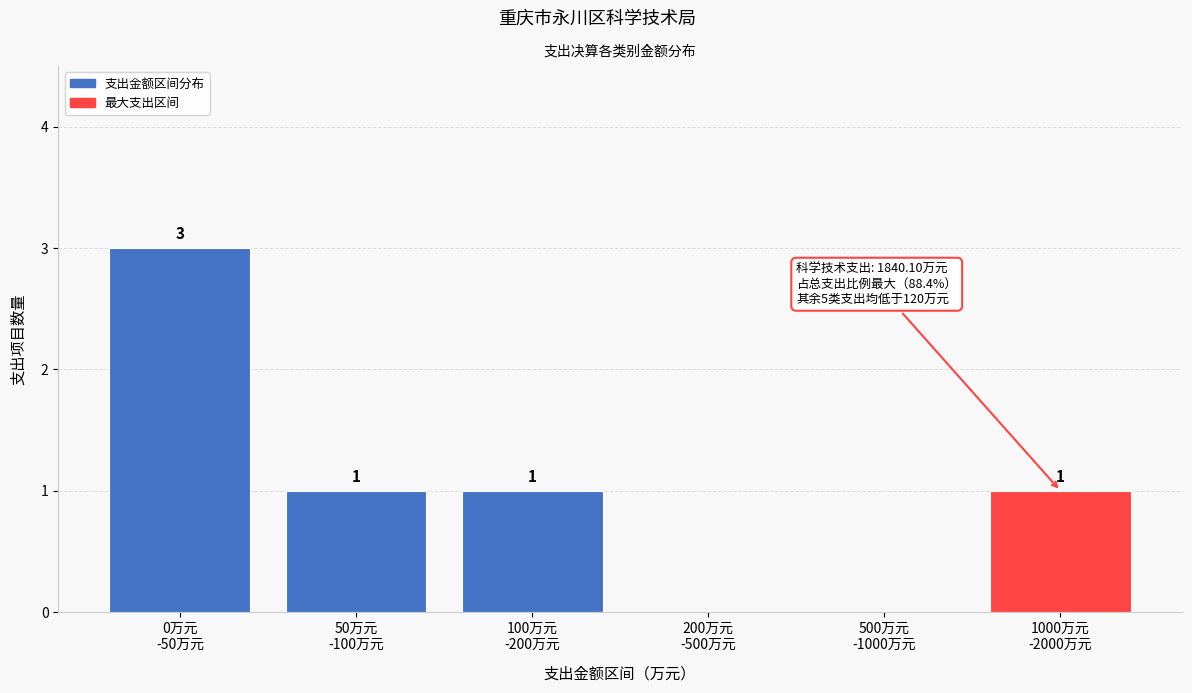

How many values are between 0 and 1?

5